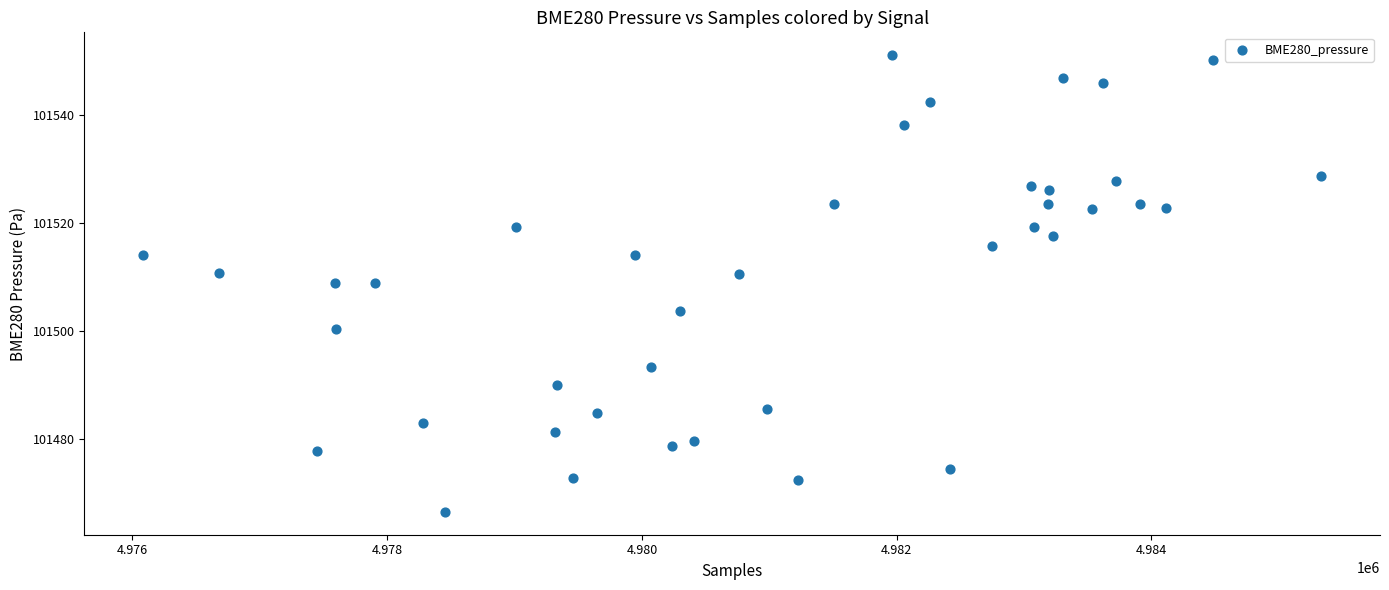

What is the range of X values (max minus min)?

9249.0